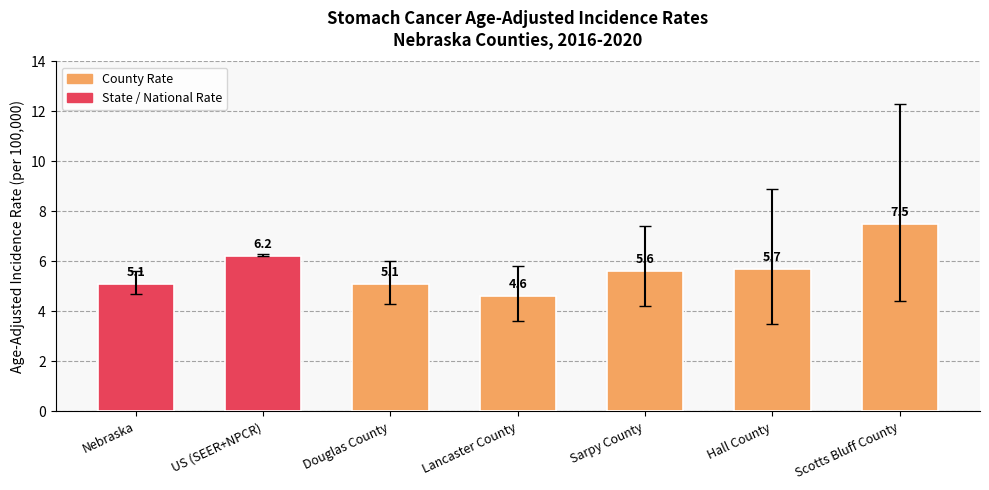

Reading right to left, list all the values displayed in this chart.

7.5	5.7	5.6	4.6	5.1	6.2	5.1